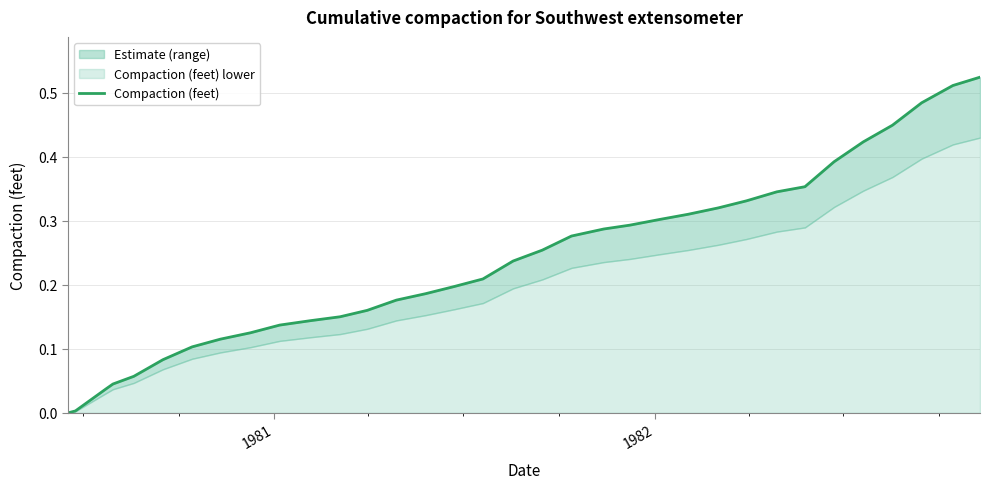

What is the value of the 7th point from the left?

0.1